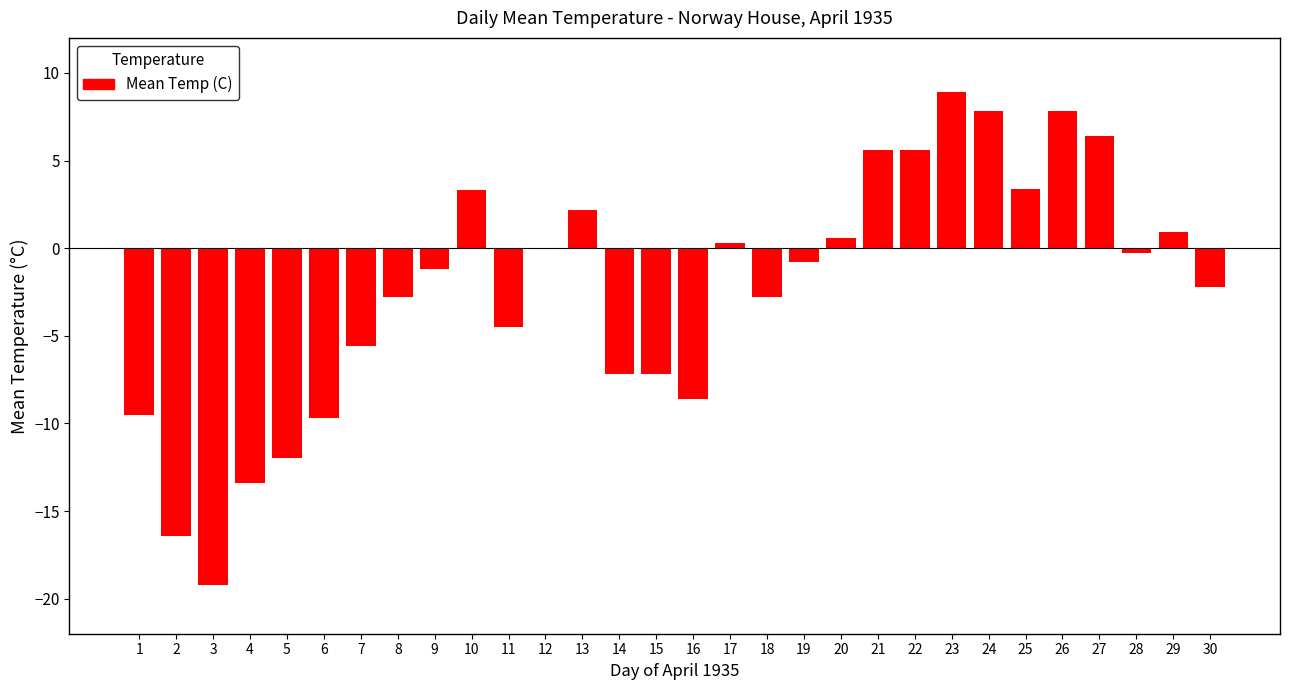

What is the sum of the values at 8 and 15?

-10.0